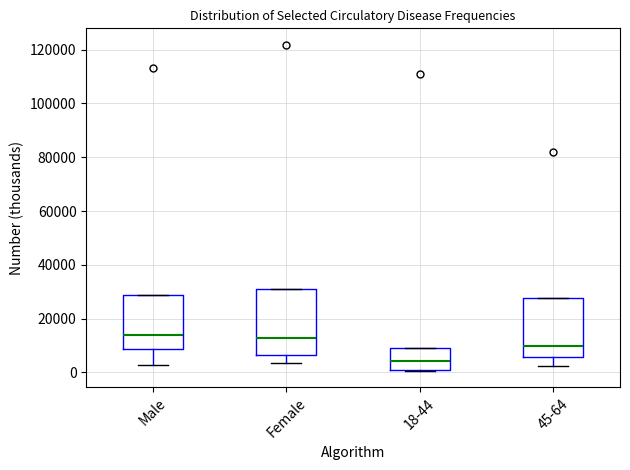

Reading left to right, transcribe this box plot: for each box, give where its median line is, the range the box spans, and where its two whiskers end, as read against the y-axis. The values are not printed on the chart, so give them approximately, as read against the axis.

Male: median 14000, box 8000 to 28000, whiskers 2000 to 28000
Female: median 12000, box 6000 to 30000, whiskers 4000 to 30000
18-44: median 4000, box 0 to 10000, whiskers 0 to 10000
45-64: median 10000, box 6000 to 28000, whiskers 2000 to 28000